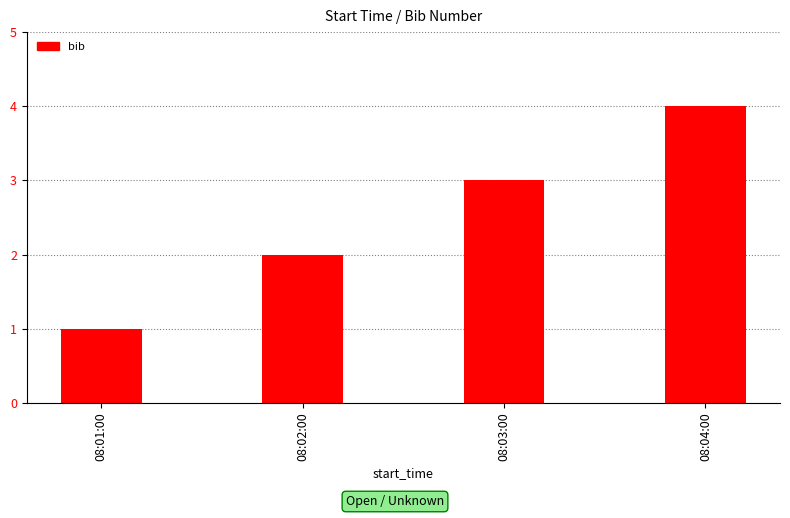

What is the maximum value shown in the chart?

4